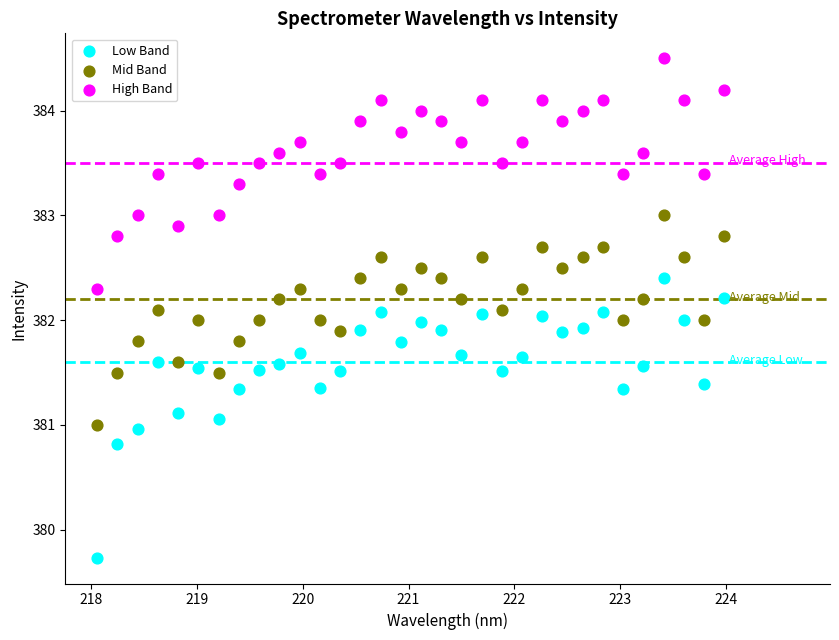

Which series has the largest Y range (max minus min)?

Low Band